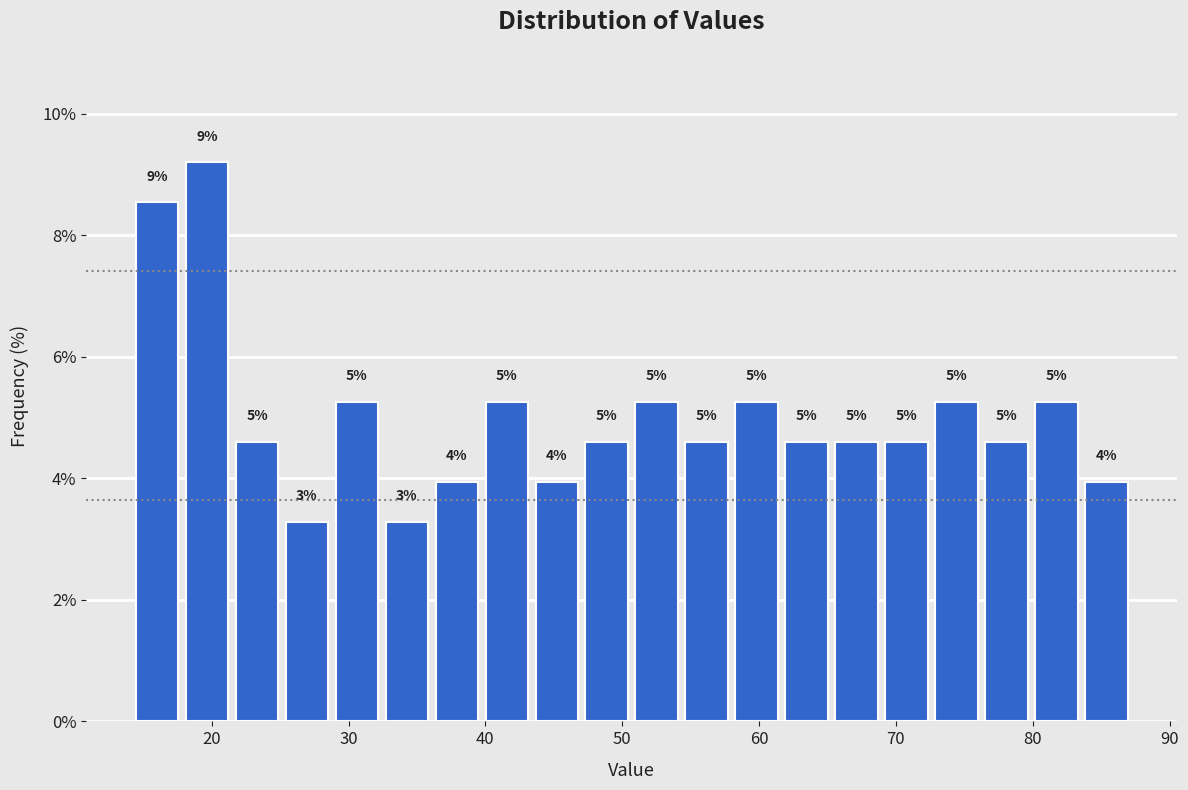

Read against the x-axis, roughly where is the centre of the tallest bar?

20